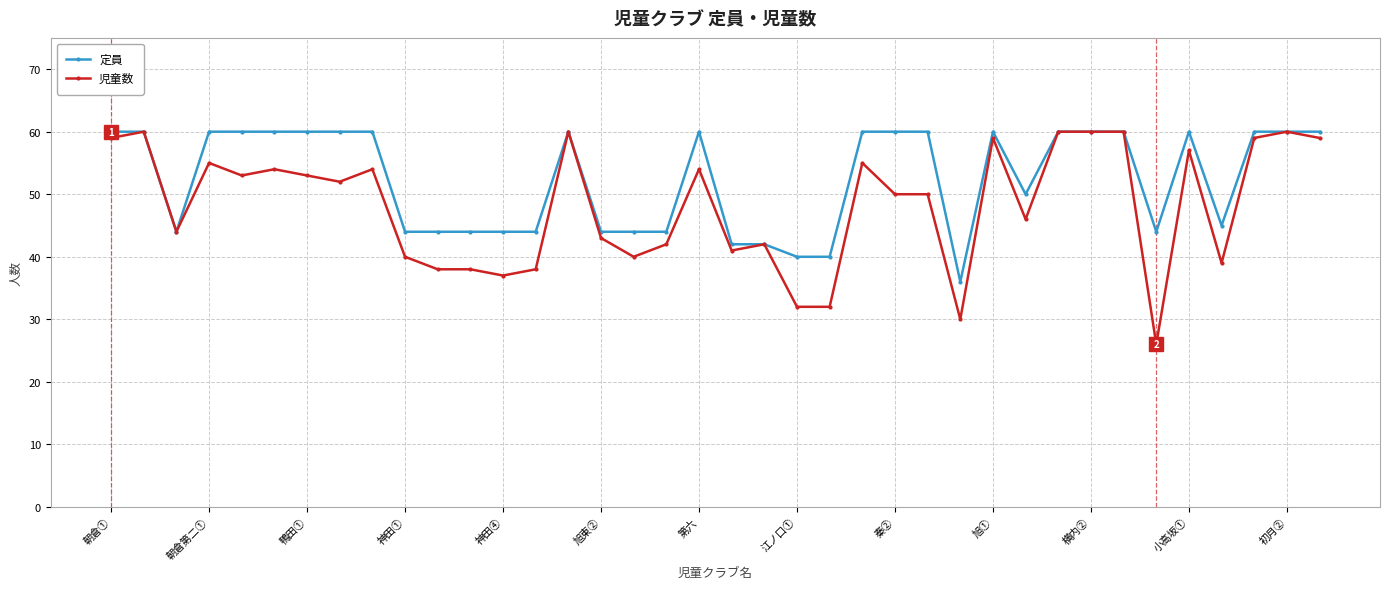

What is the maximum value shown in the chart?

60